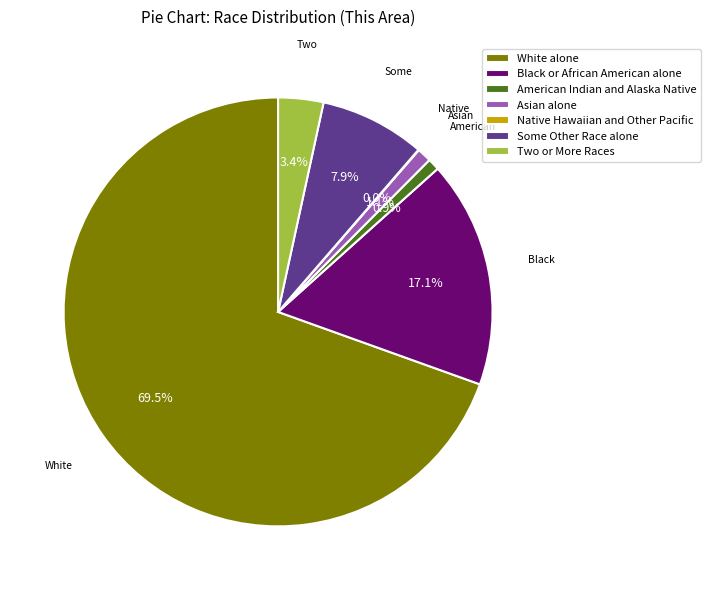

True or false: White alone accounts for 76% of the total.

False